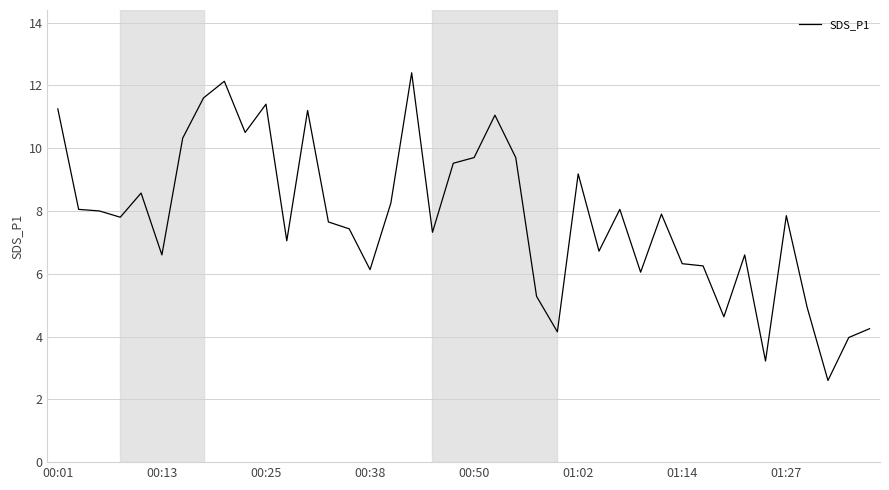

What is the greatest value displayed?

12.4